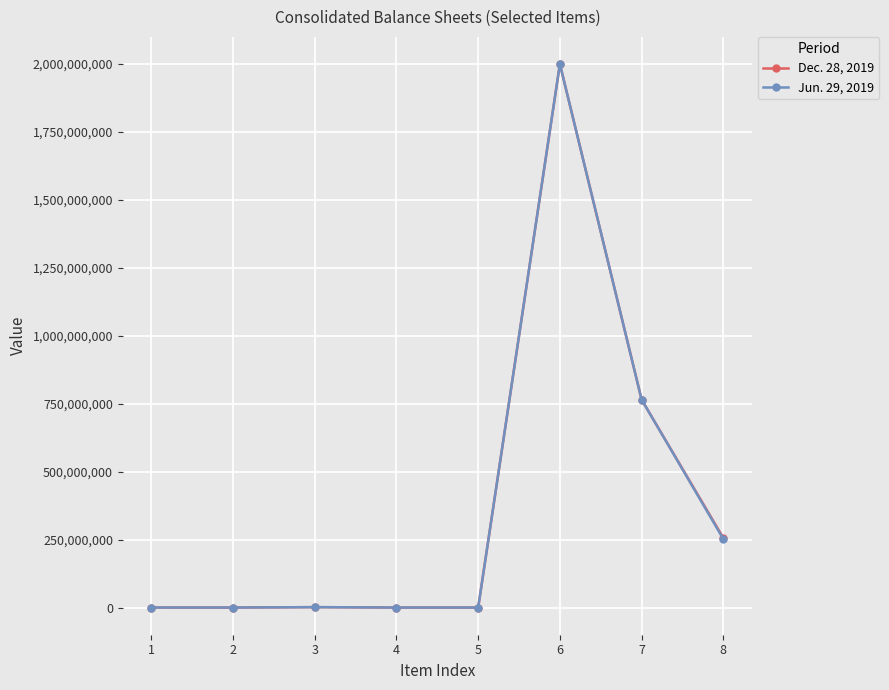

Rank the series by their average value, from lowest to highest.

Jun. 29, 2019, Dec. 28, 2019